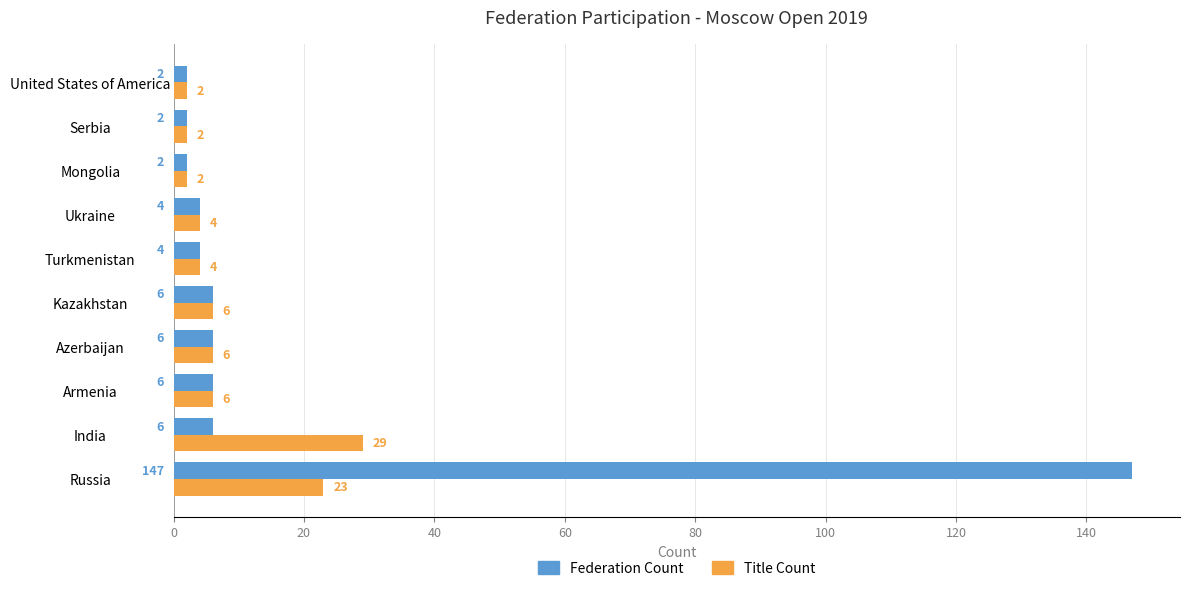

At which category does the chart reach its peak across all series?

Russia